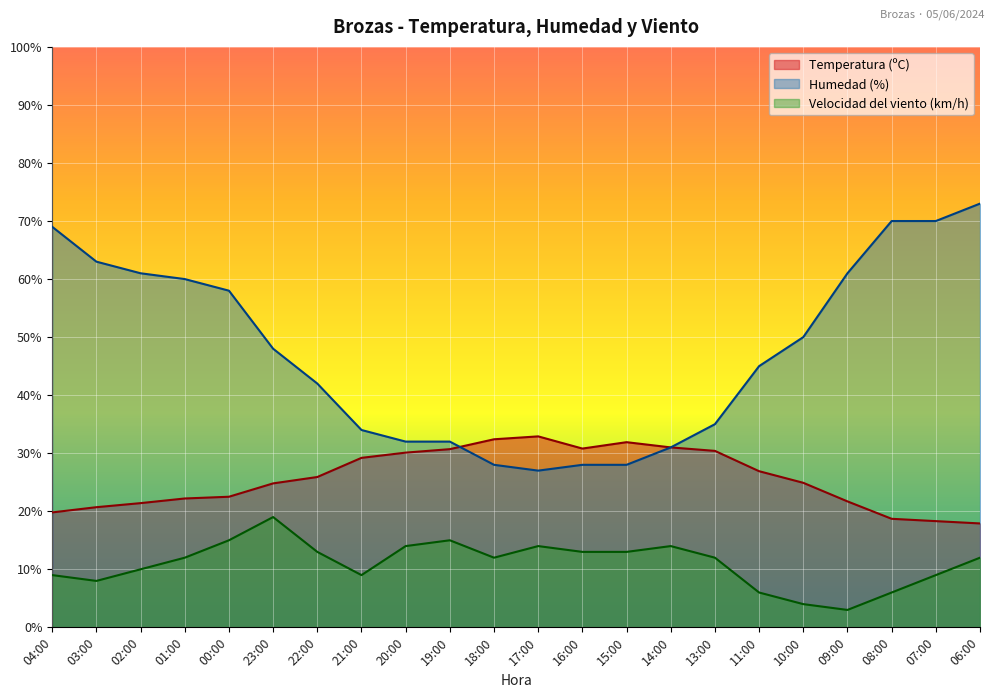

True or false: Velocidad del viento (km/h) and Humedad (%) cross at least once.

False